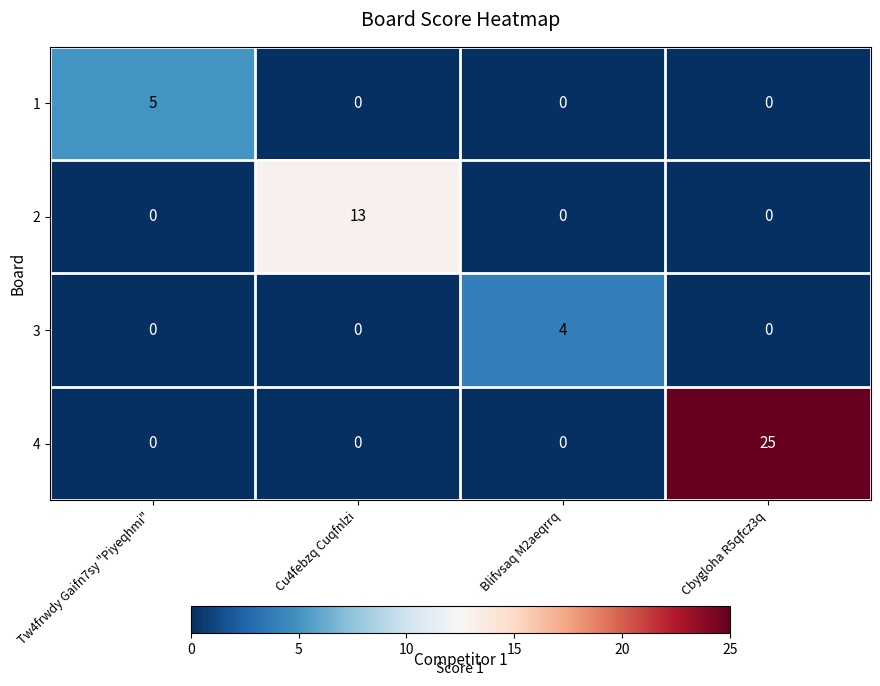

What is the difference between the maximum and minimum values in the 1 series?

5